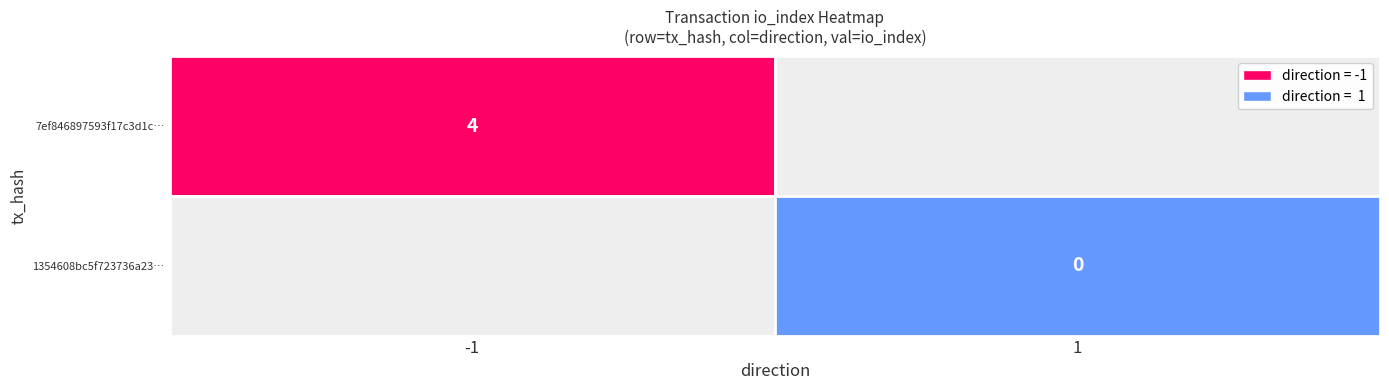

Is the value of 7ef846897593f17c3d1c9bdc35b0ce57d920162 at 1 greater than the value of 1354608bc5f723736a2385b03b3cca1ebed2166 at 0?

No